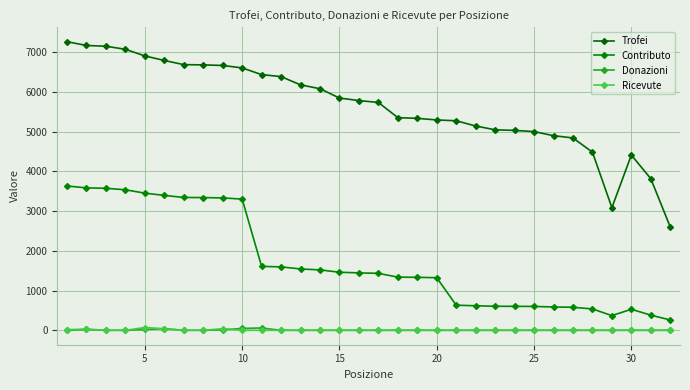

Is this an area chart (filled region under the line)?

No